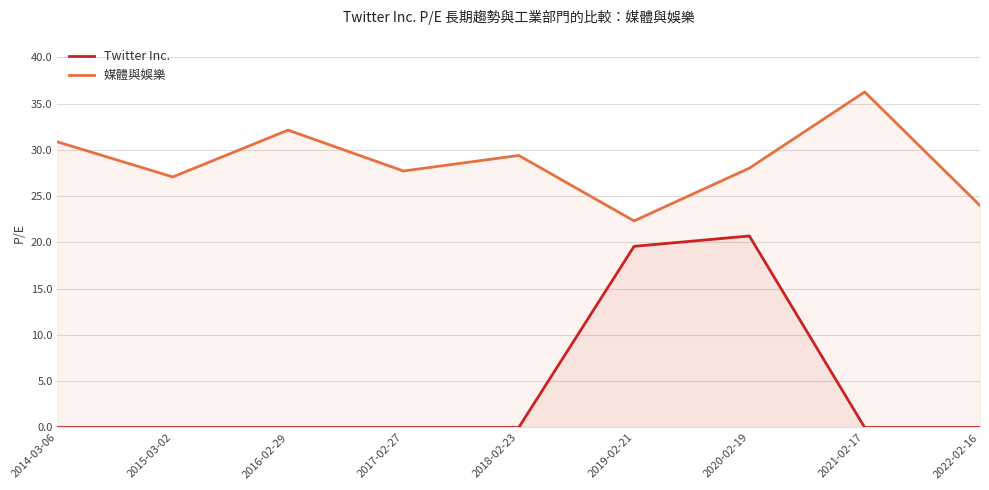

What is the difference between the second highest and second lowest values in the Twitter Inc. series?

19.6